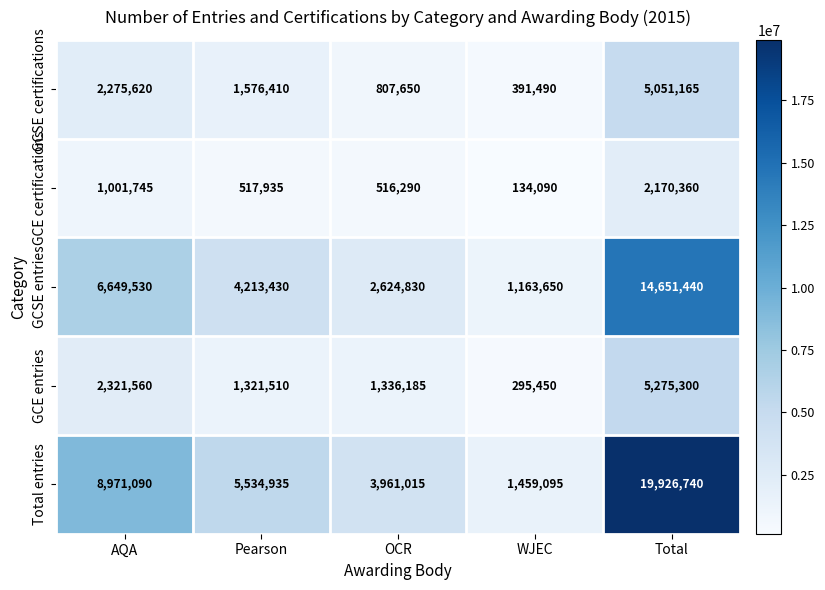

Between AQA and WJEC, which series saw the biggest shift?

Total entries